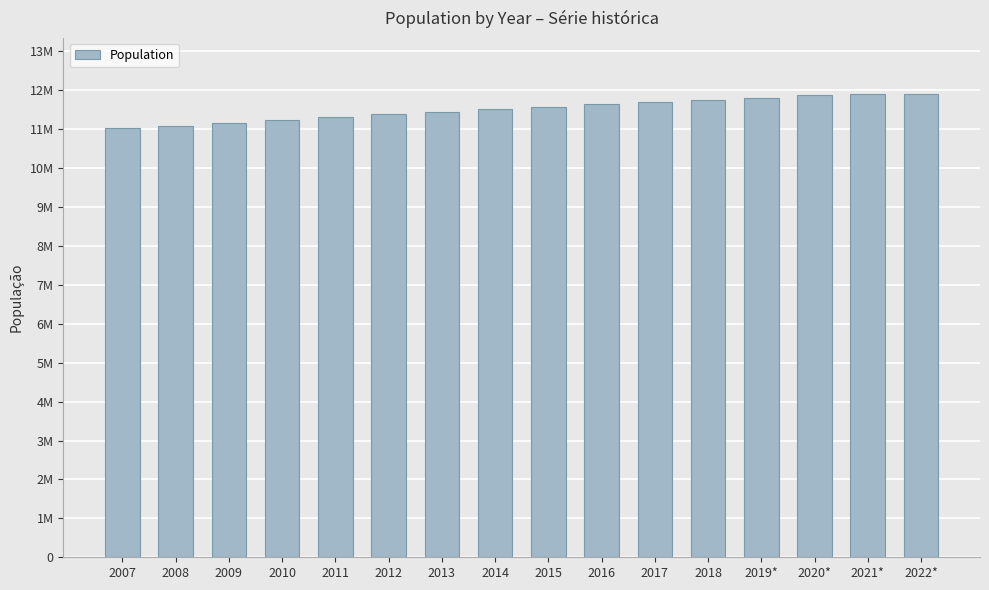

What is the difference between the maximum and second lowest values?

821105